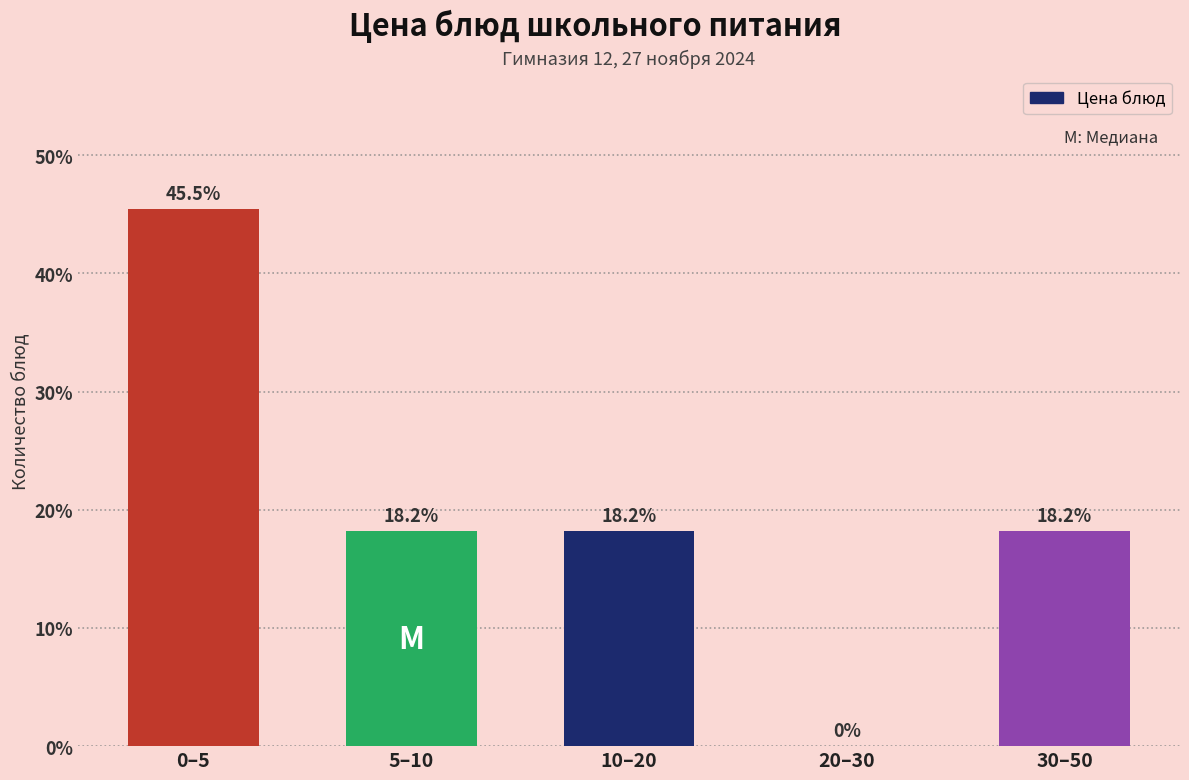

Reading left to right, what are all the values shown in this chart?

0–5=45.5	5–10=18.2	10–20=18.2	20–30=0.0	30–50=18.2